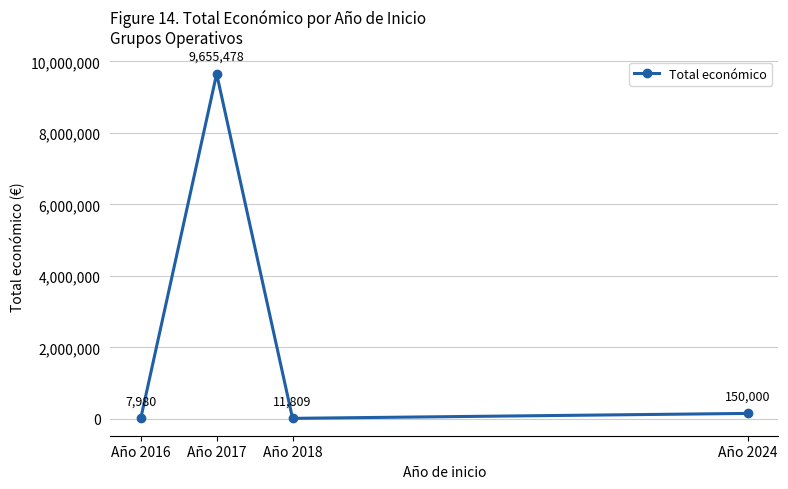

Rank the categories by value from lowest to highest.

Año 2016, Año 2018, Año 2024, Año 2017